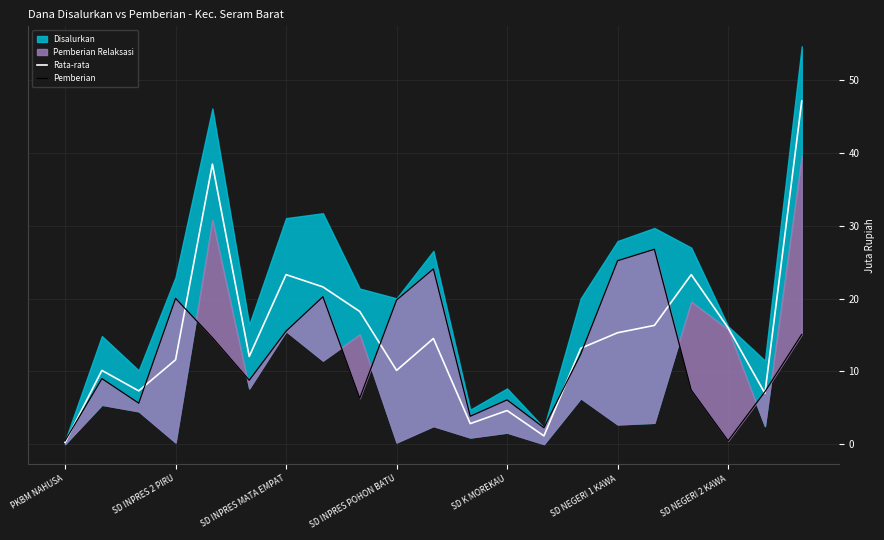

The value of Rata-rata at SD NEGERI 2 KAWA is 7.0. True or false?

False